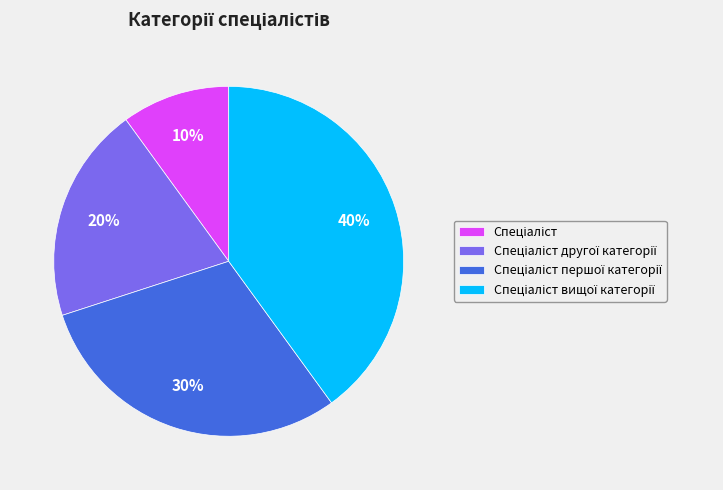

Is there any slice that represents more than half of the pie?

No